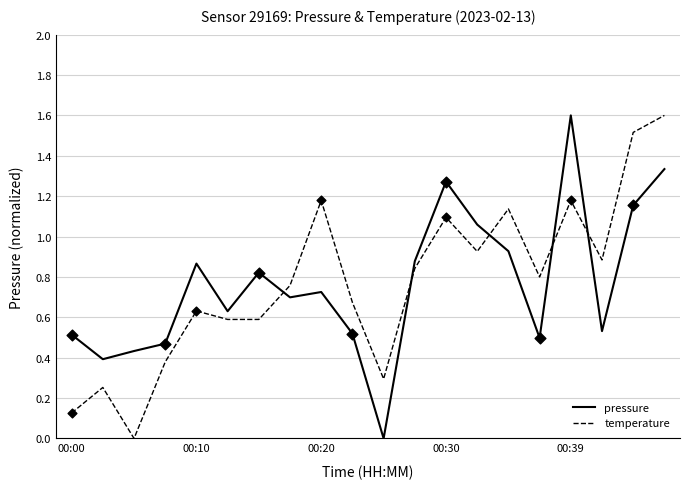

What is the difference between the maximum and minimum values in the pressure series?

1.6